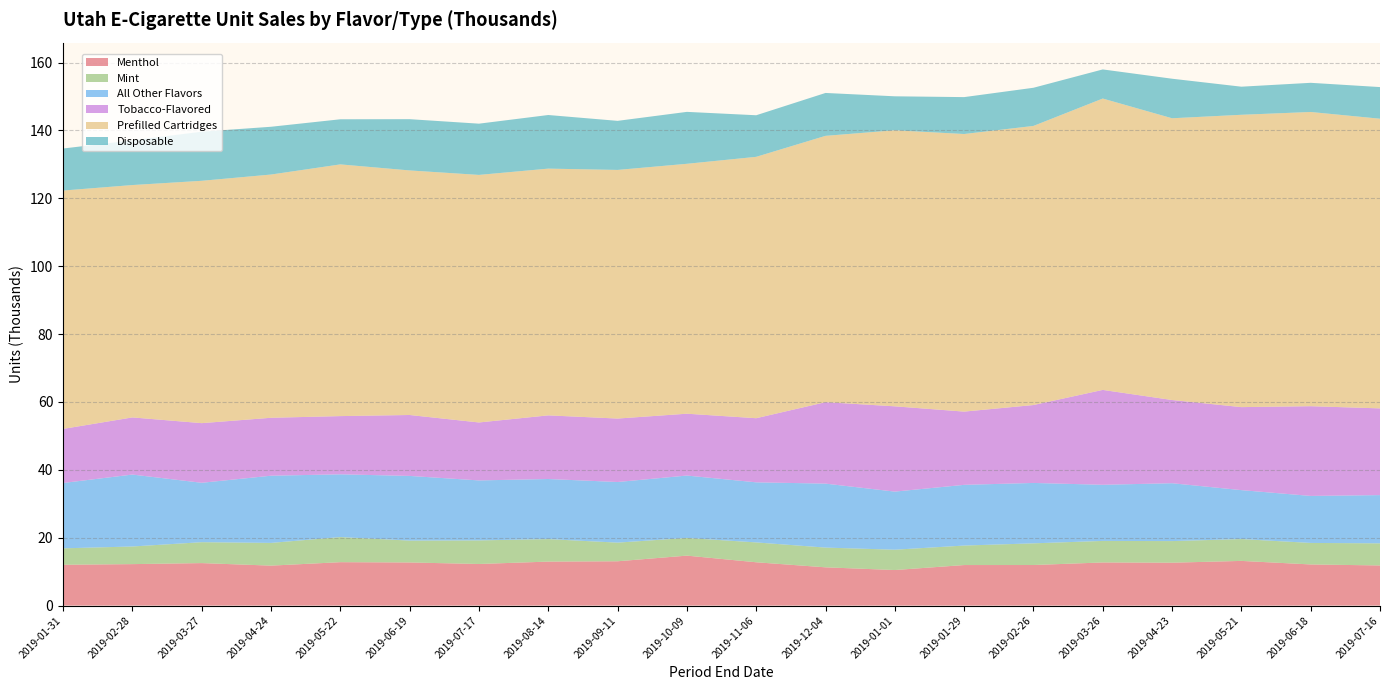

Reading left to right, transcribe all the data shown in this chart.

Menthol: 12.0	12.2	12.5	11.8	12.8	12.7	12.3	13.0	13.1	14.7	12.8	11.3	10.5	11.9	11.9	12.7	12.6	13.2	12.1	11.8
Mint: 4.8	5.2	6.2	6.7	7.4	6.4	7.0	6.6	5.5	5.2	5.9	5.8	6.0	5.7	6.4	6.3	6.4	6.4	6.3	6.5
All Other Flavors: 19.3	21.2	17.5	19.8	18.5	19.1	17.7	17.7	17.9	18.4	17.7	18.9	17.1	17.9	17.8	16.5	17.1	14.4	13.9	14.2
Tobacco-Flavored: 15.9	16.8	17.6	17.1	17.2	18.0	17.1	18.8	18.7	18.2	18.9	24.0	25.1	21.6	23.0	28.0	24.5	24.5	26.4	25.6
Prefilled Cartridges: 70.2	68.5	71.4	71.7	74.2	72.1	73.0	72.7	73.3	73.6	77.0	78.5	81.3	81.8	82.3	85.9	83.0	86.2	86.7	85.4
Disposable: 12.4	13.2	14.5	14.1	13.3	15.1	15.1	15.8	14.5	15.3	12.3	12.6	10.0	10.9	11.2	8.6	11.7	8.3	8.6	9.3